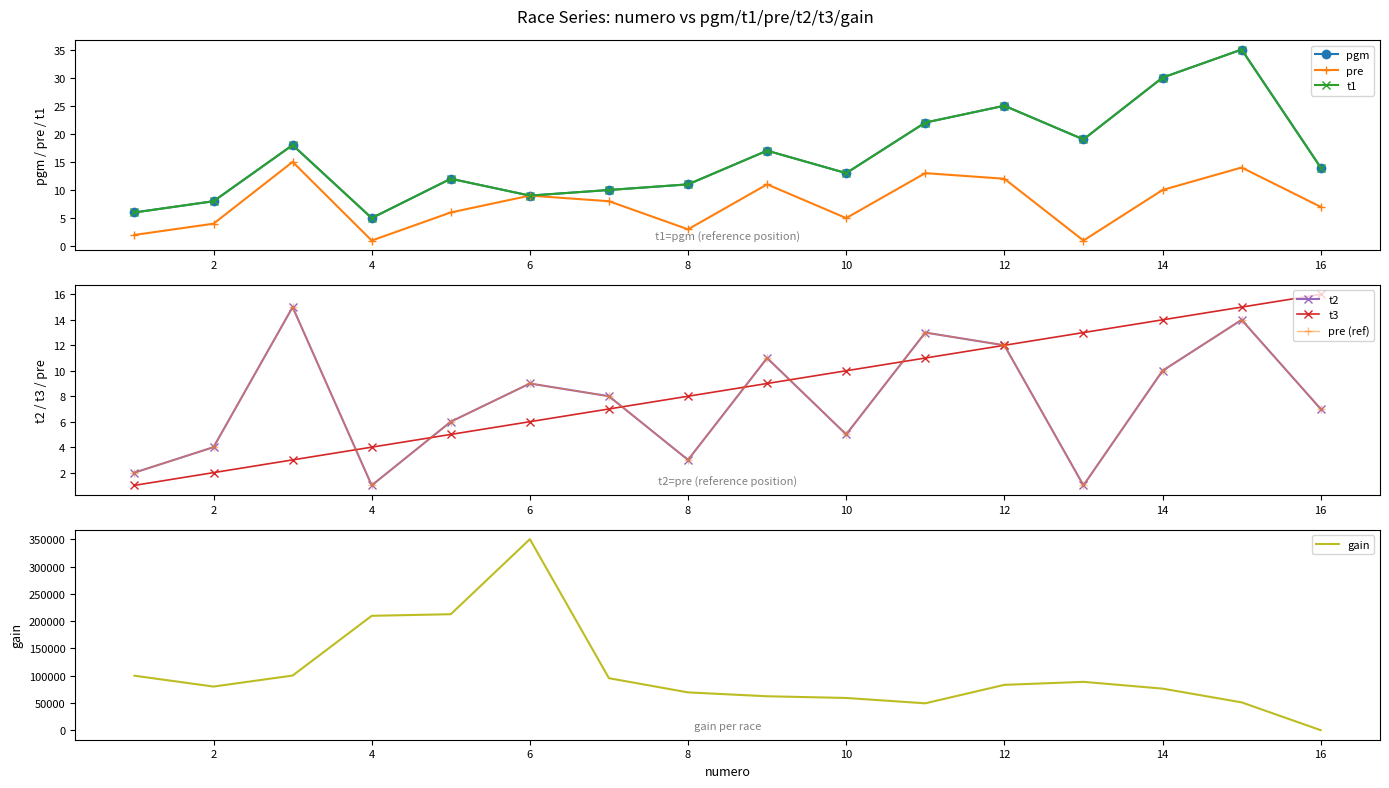

True or false: t2 and pre cross at least once.

False